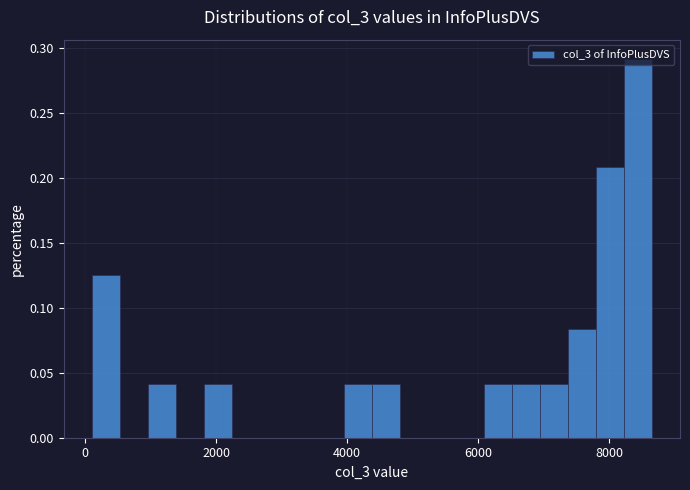

Read against the x-axis, roughly where is the centre of the tallest bar?

8400